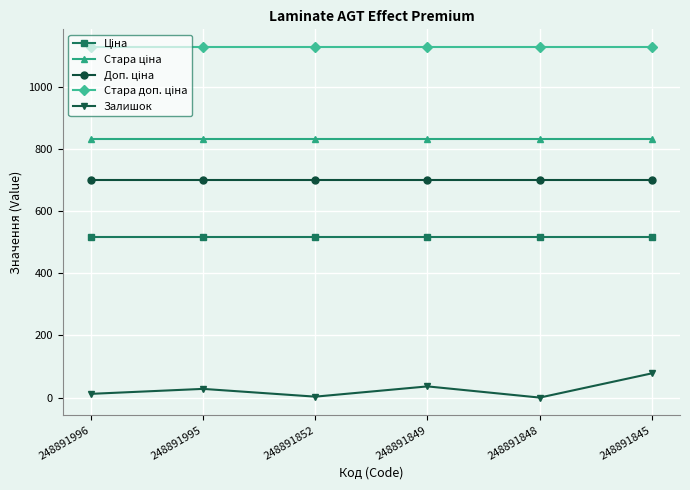

Which series has the widest spread of values?

Залишок